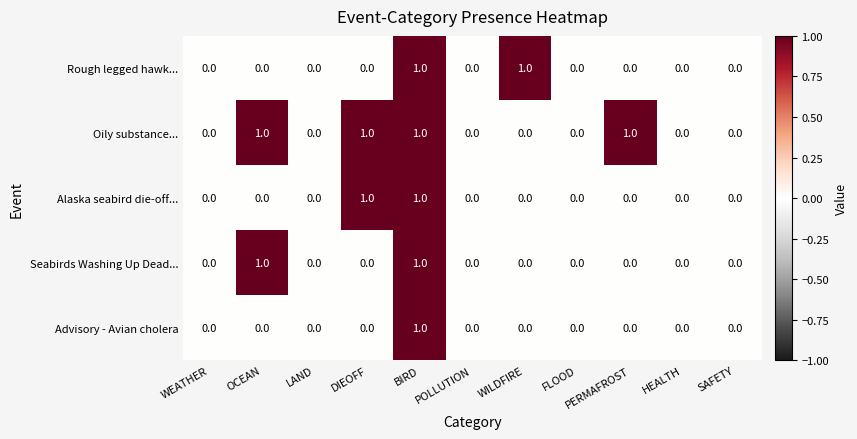

Count the Oily substance... values in the range 0 to 1.

11